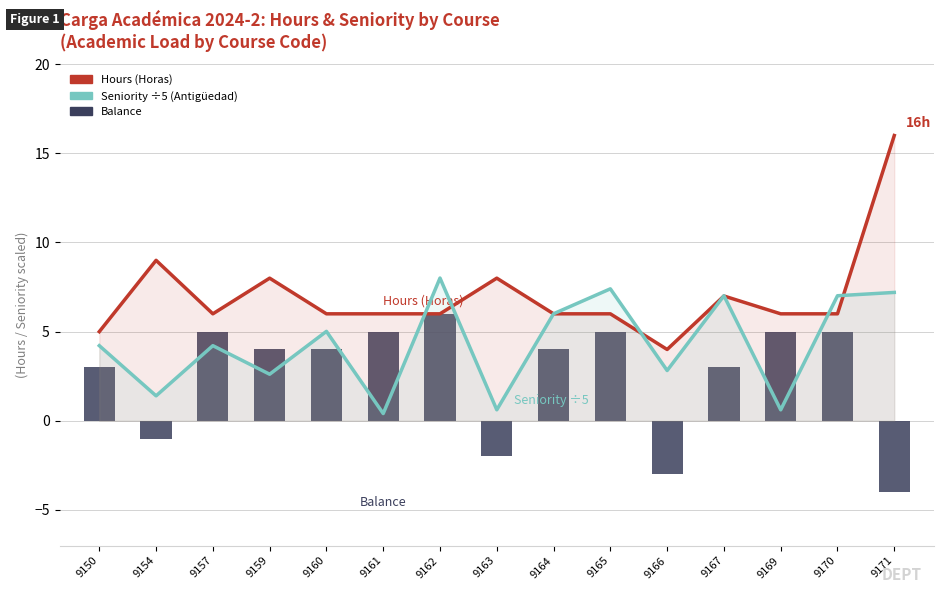

What is the difference between the second highest and minimum values in the Hours (Horas) series?

5.0